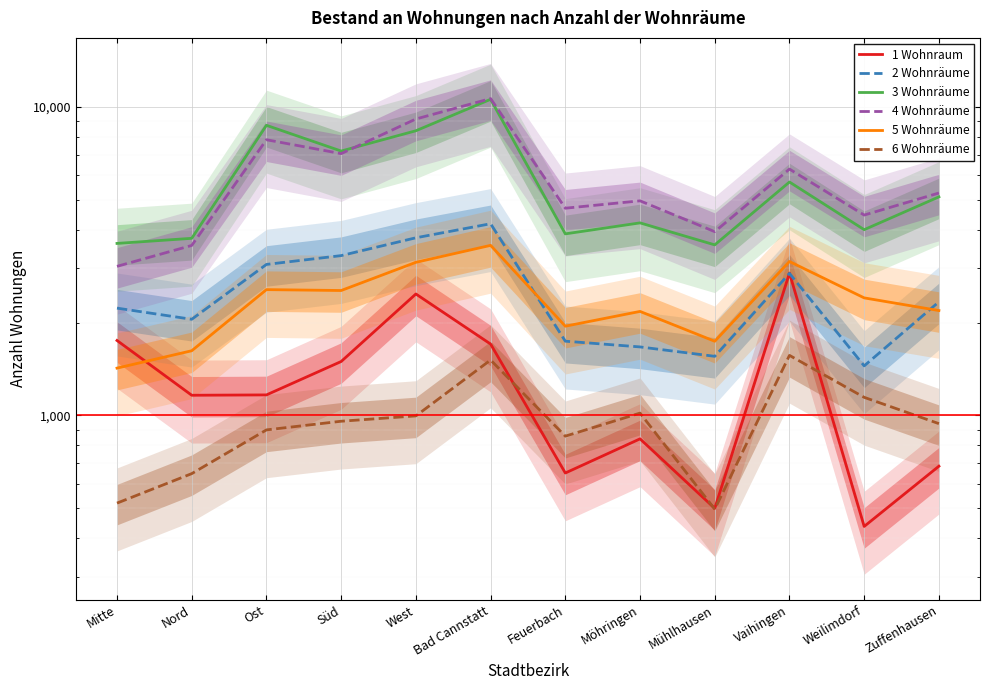

What position from the right is Mitte?

12